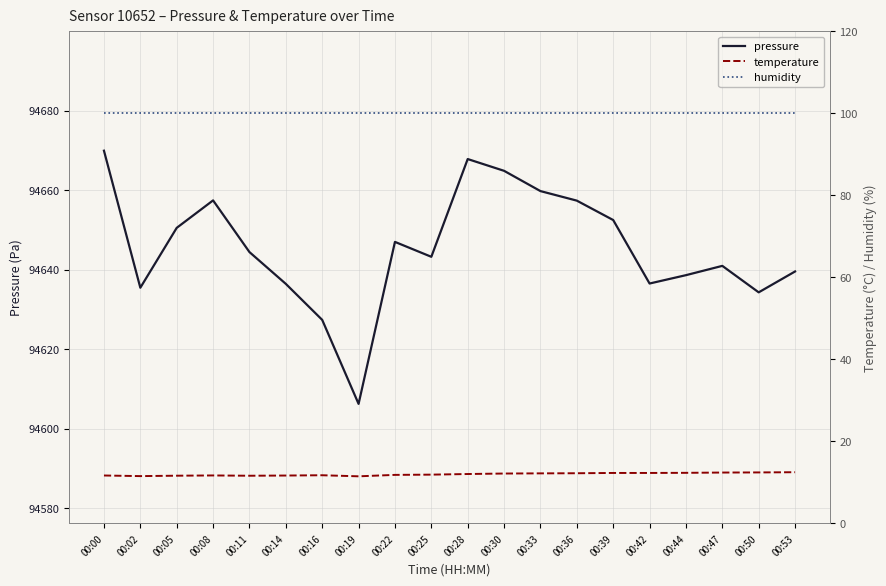

Does the chart display data point markers on the line(s)?

No